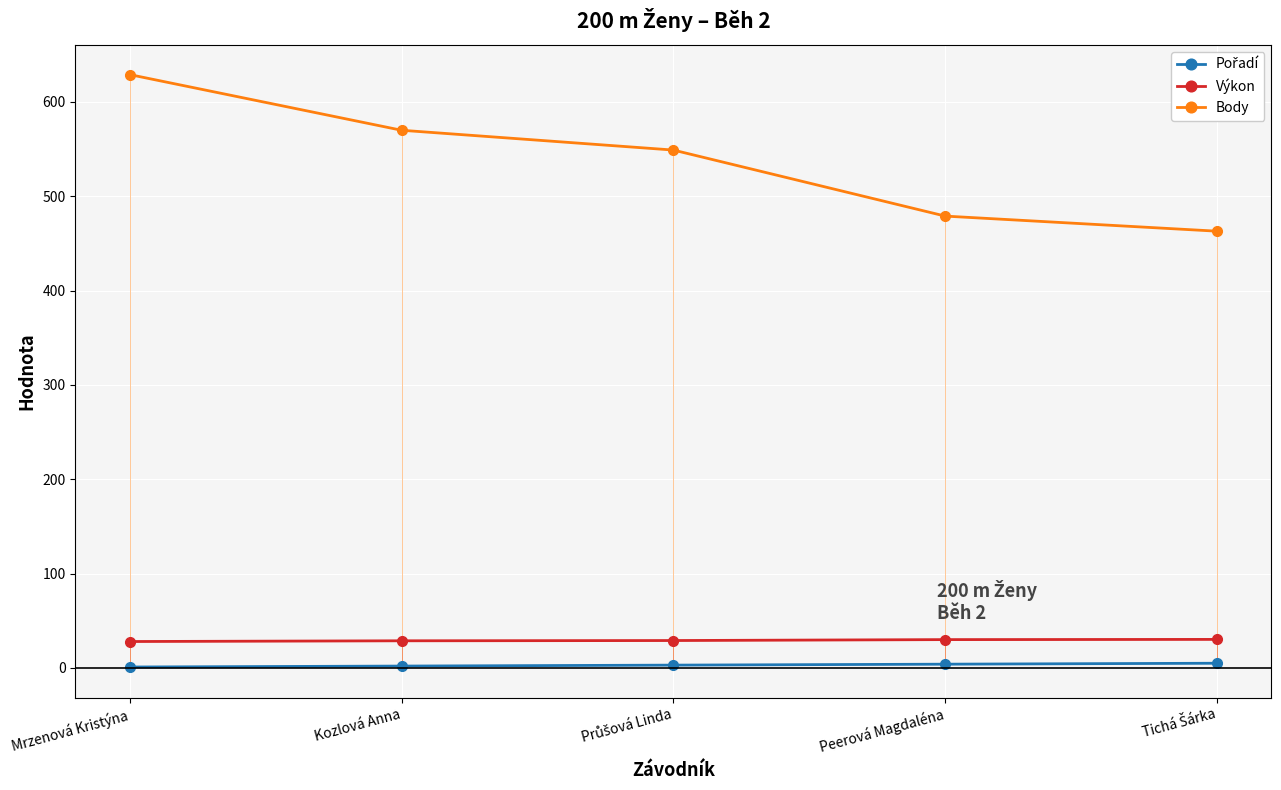

Which category has the lowest value in the Pořadí series?

Mrzenová Kristýna